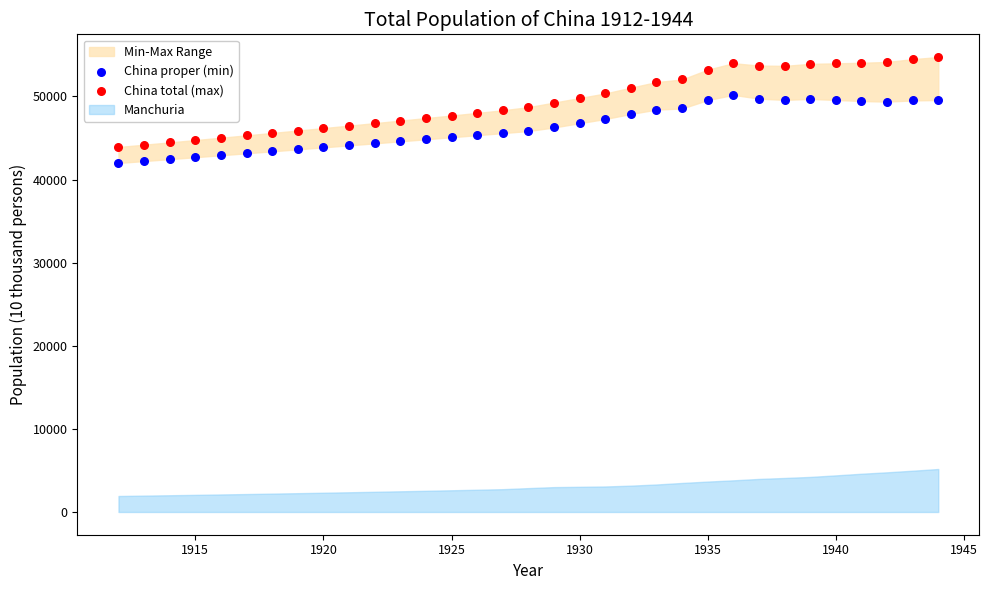

Across all data points, what is the range of X values (max minus min)?

32.0